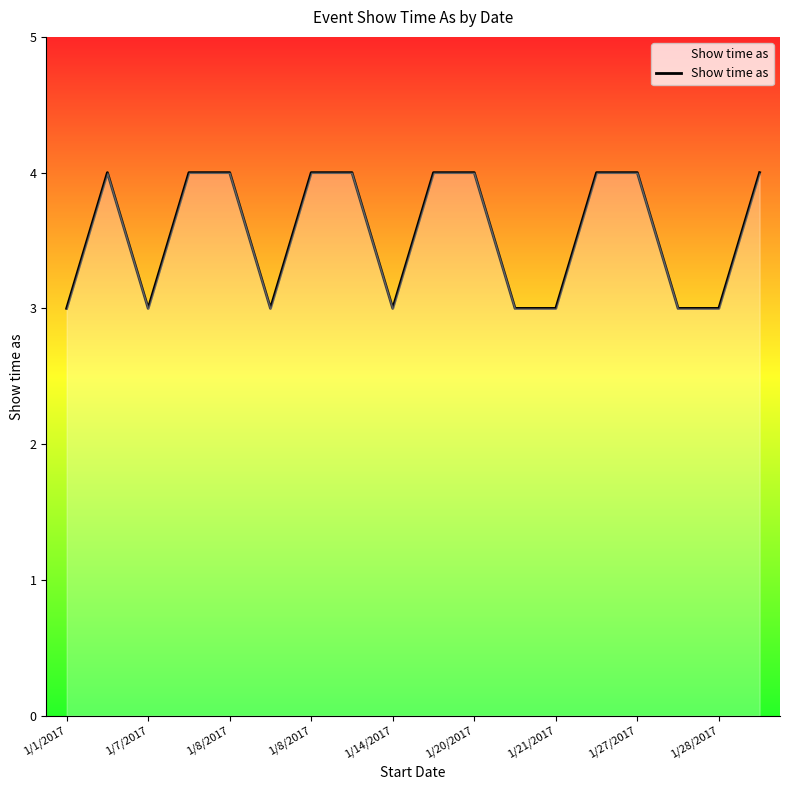

What is the minimum value shown in the chart?

3